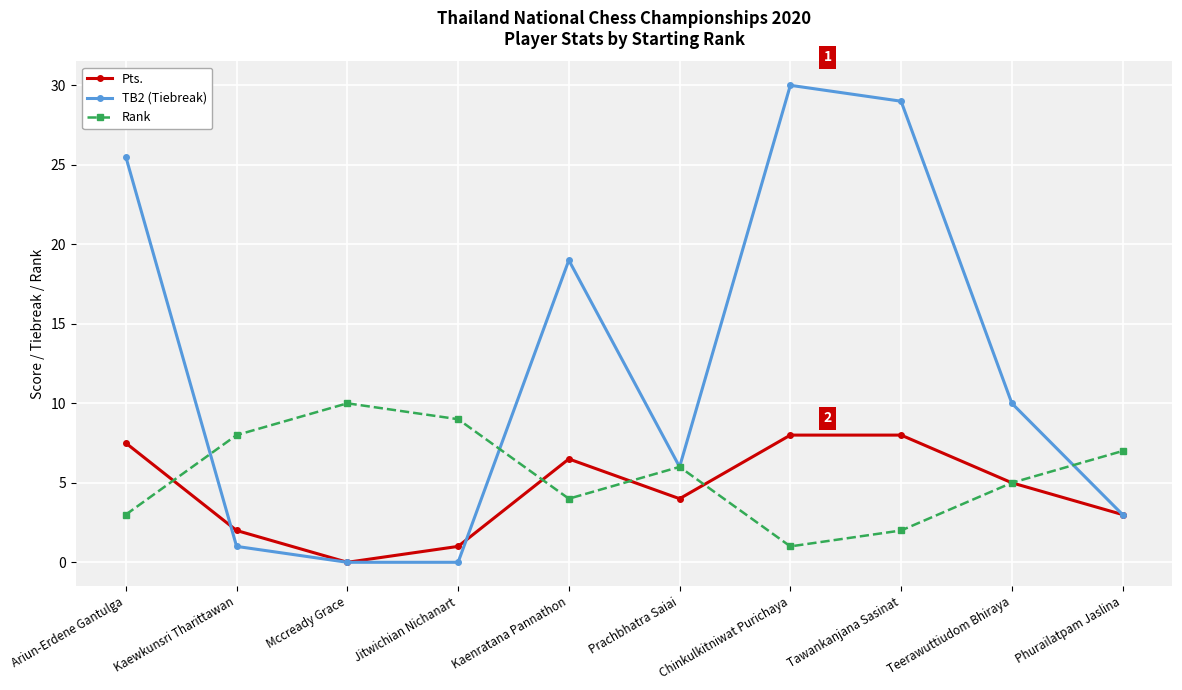

True or false: Rank and Pts. cross at least once.

True